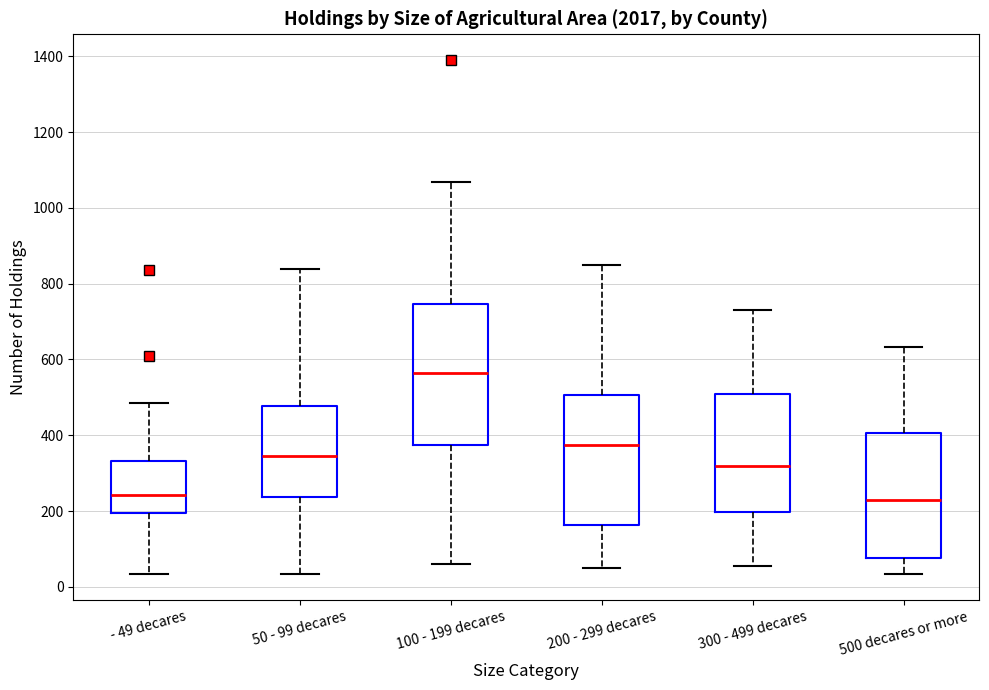

Reading left to right, read every box against the y-axis: the position of its median line, the range the box covers, and the ends of its whiskers. The values are not printed on the chart, so give them approximately, as read against the axis.

- 49 decares: median 240, box 200 to 340, whiskers 40 to 480
50 - 99 decares: median 340, box 240 to 480, whiskers 40 to 840
100 - 199 decares: median 560, box 380 to 740, whiskers 60 to 1060
200 - 299 decares: median 380, box 160 to 500, whiskers 60 to 860
300 - 499 decares: median 320, box 200 to 500, whiskers 60 to 740
500 decares or more: median 220, box 80 to 400, whiskers 40 to 640